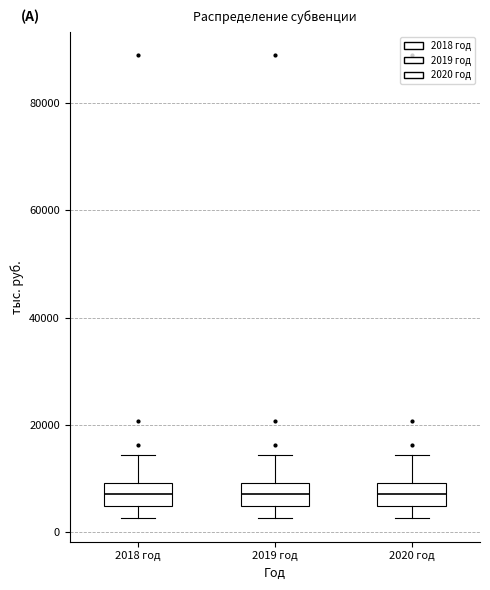

Where is the lower edge of the box for 2019 год on the y-axis? The values are not printed on the chart, so give them approximately, as read against the axis.

4000